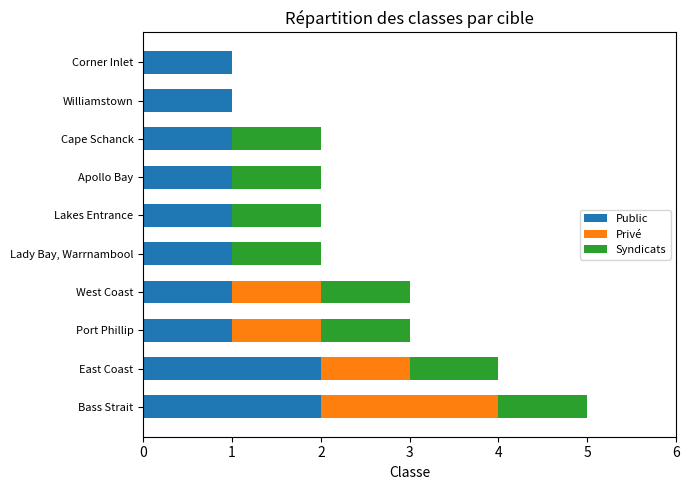

What is the sum of all Public values?

12